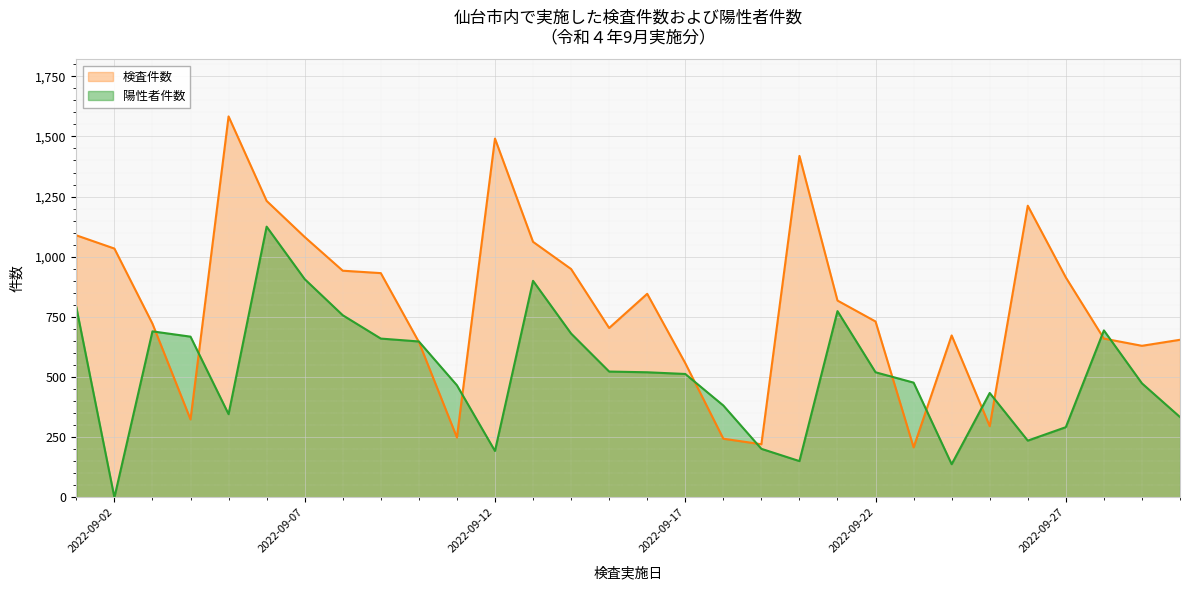

Which category has the lowest value in the 陽性者件数 series?

2022-09-02